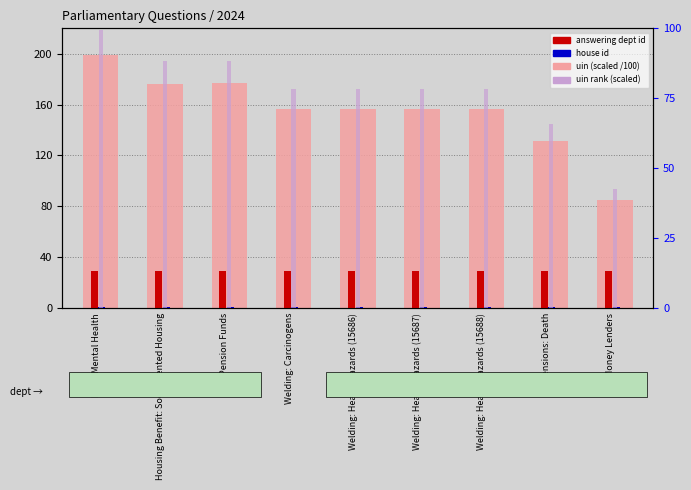

Reading left to right, transcribe all the data shown in this chart.

uin (scaled): DWP: Mental Health=199.0	Housing Benefit: Social Rented Housing=176.6	Pension Funds=176.6	Welding: Carcinogens=156.8	Welding: Health Hazards (15686)=156.9	Welding: Health Hazards (15687)=156.9	Welding: Health Hazards (15688)=156.9	Pensions: Death=131.2	Money Lenders=84.8
answering dept id: DWP: Mental Health=29.0	Housing Benefit: Social Rented Housing=29.0	Pension Funds=29.0	Welding: Carcinogens=29.0	Welding: Health Hazards (15686)=29.0	Welding: Health Hazards (15687)=29.0	Welding: Health Hazards (15688)=29.0	Pensions: Death=29.0	Money Lenders=29.0
house id: DWP: Mental Health=1.0	Housing Benefit: Social Rented Housing=1.0	Pension Funds=1.0	Welding: Carcinogens=1.0	Welding: Health Hazards (15686)=1.0	Welding: Health Hazards (15687)=1.0	Welding: Health Hazards (15688)=1.0	Pensions: Death=1.0	Money Lenders=1.0
uin rank (scaled): DWP: Mental Health=99.5	Housing Benefit: Social Rented Housing=88.3	Pension Funds=88.3	Welding: Carcinogens=78.4	Welding: Health Hazards (15686)=78.4	Welding: Health Hazards (15687)=78.4	Welding: Health Hazards (15688)=78.4	Pensions: Death=65.6	Money Lenders=42.4